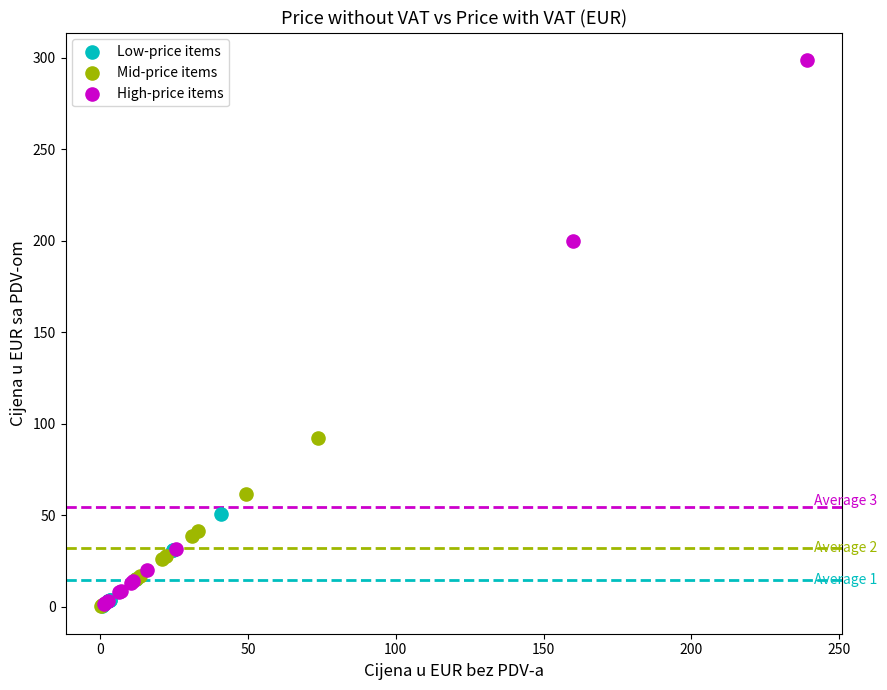

Which series has the widest spread of Y values?

High-price items